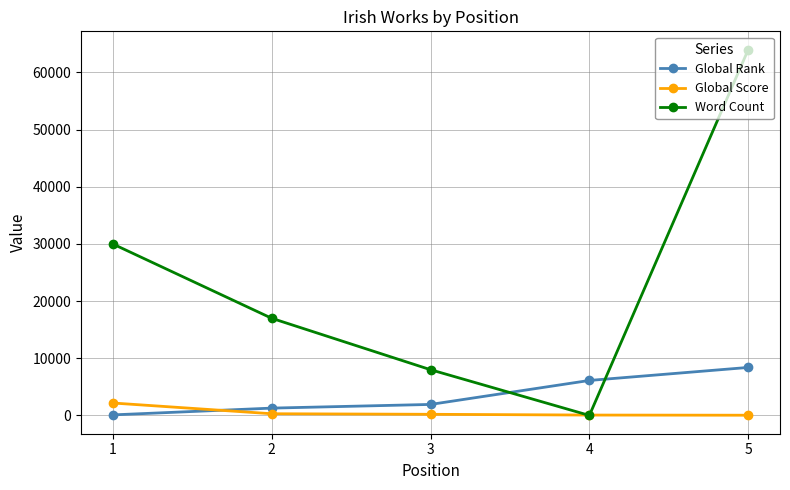

The value of Word Count at 3 is 8000. True or false?

True